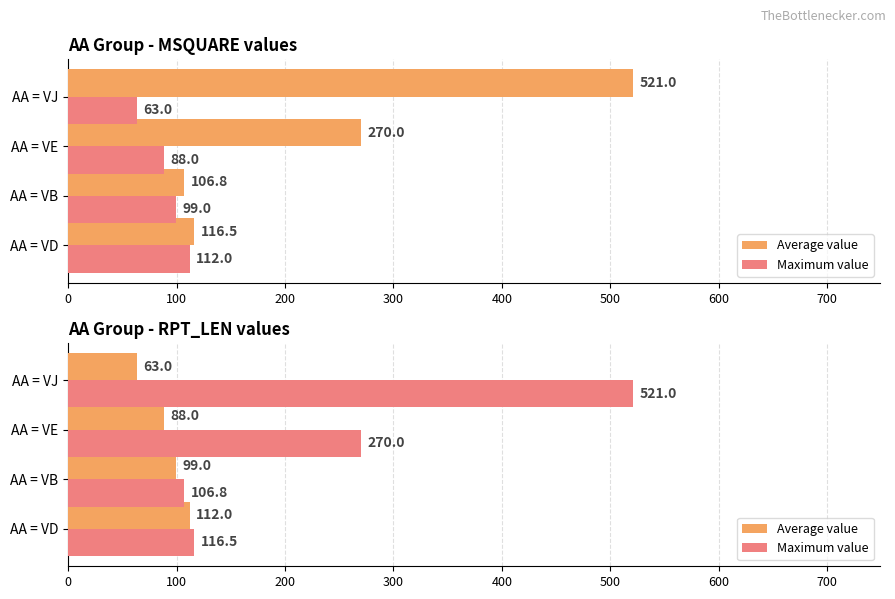

The value of Maximum value at AA = VD is 116.5. True or false?

True